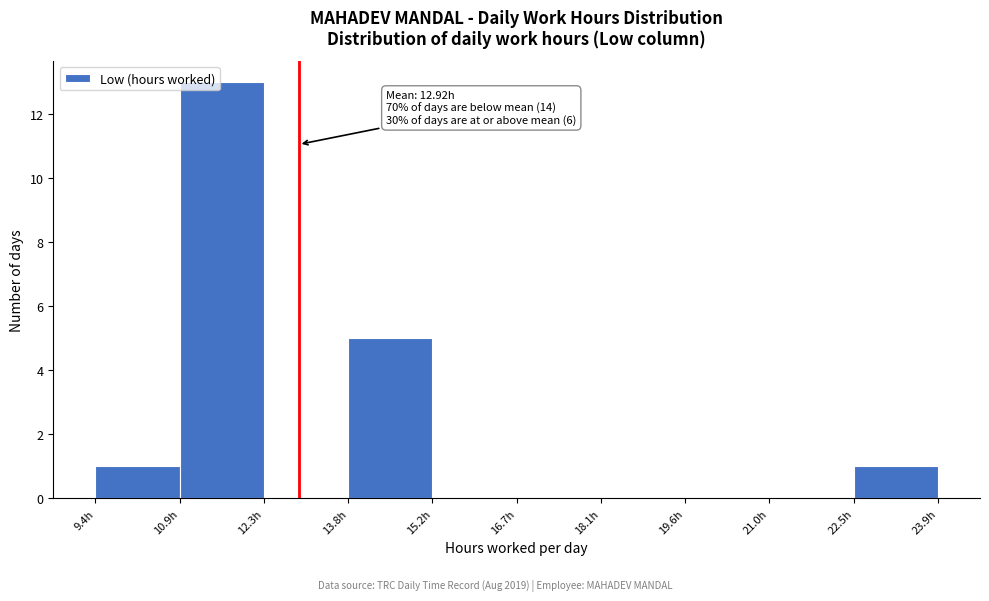

Over which range of the x-axis is the bar tallest?

10.8 to 12.4